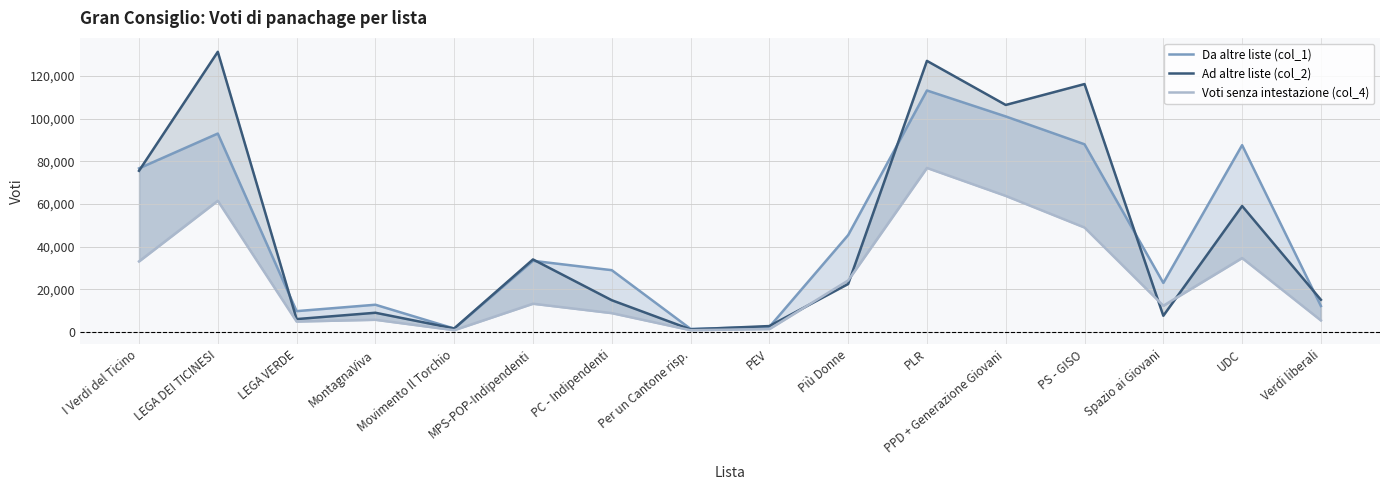

The value of Da altre liste (col_1) at PEV is 2300. True or false?

True